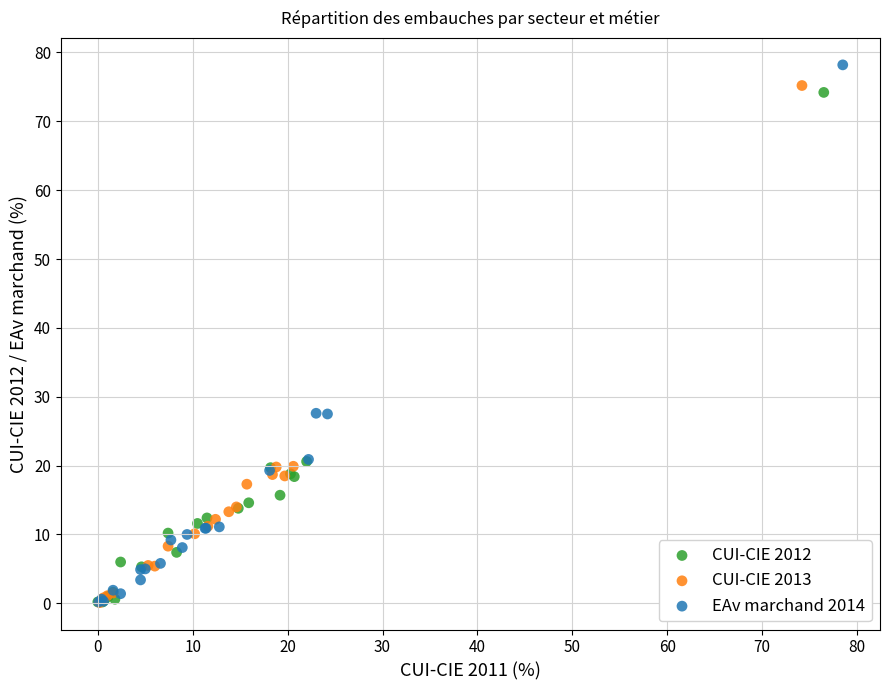

Which series has the widest spread of Y values?

EAv marchand 2014